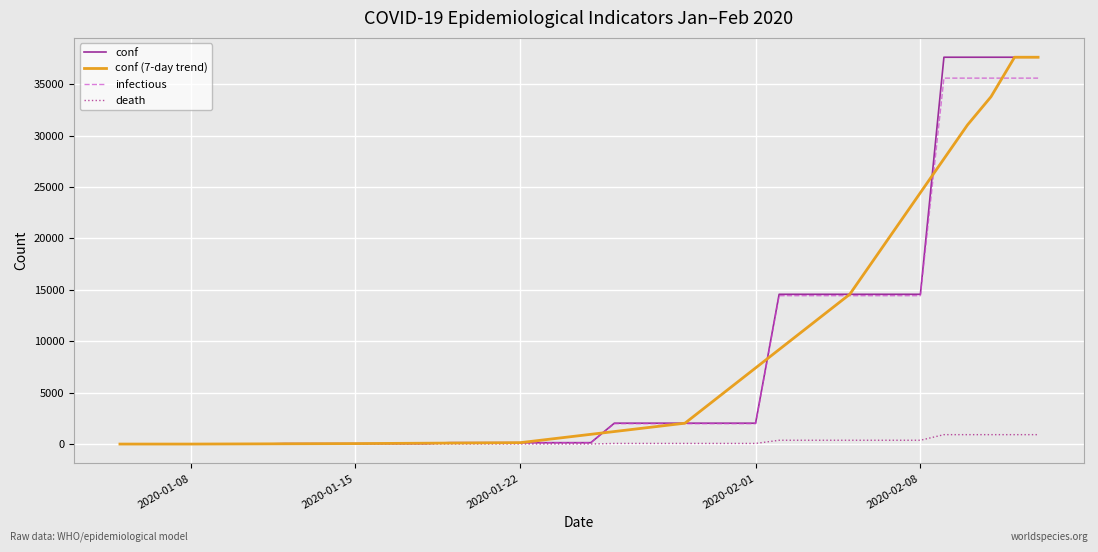

What is the maximum value shown in the chart?

37629.0